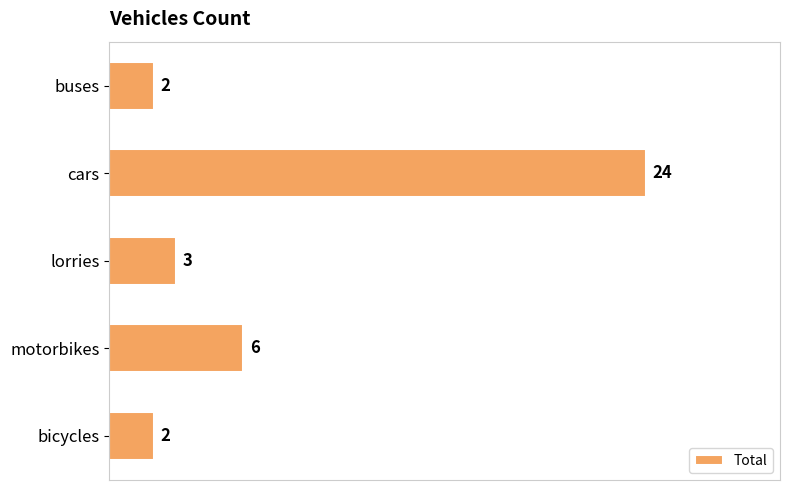

Is it true that the value at buses is 2?

True